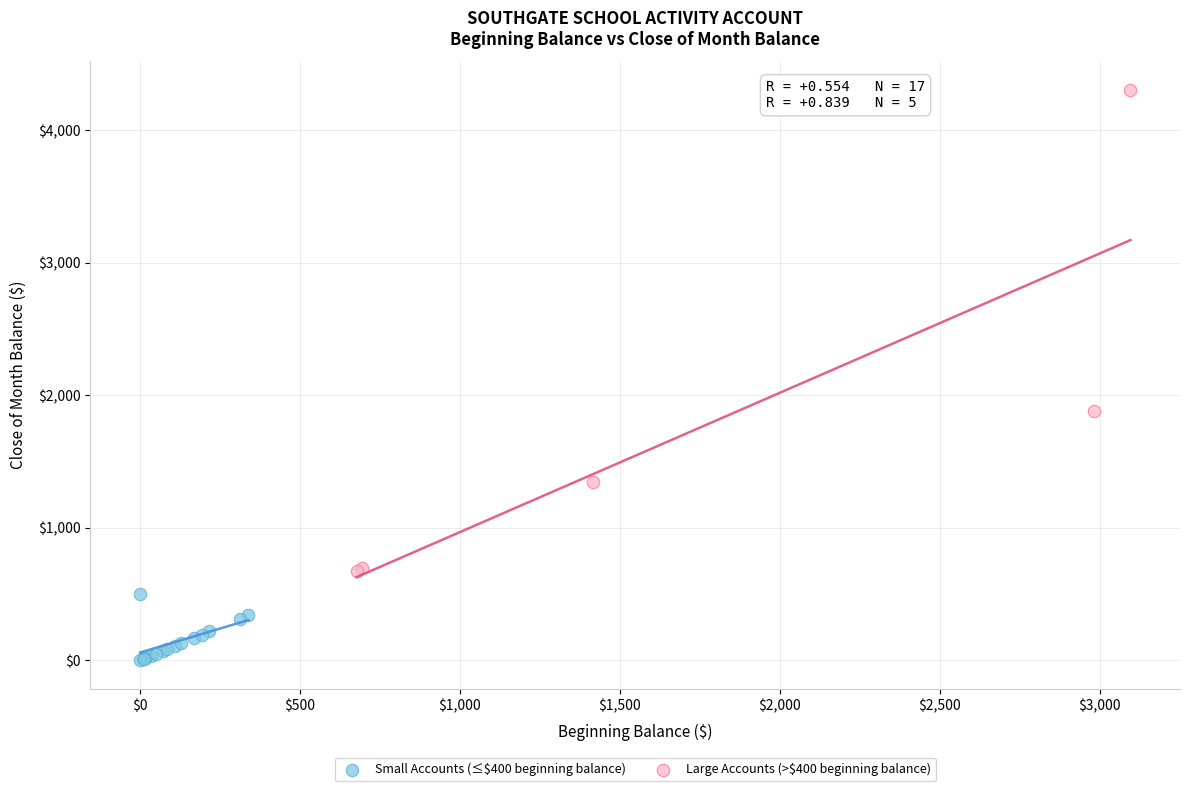

What are all the series names shown in the legend?

Small Accounts (≤$400 beginning balance), Large Accounts (>$400 beginning balance)